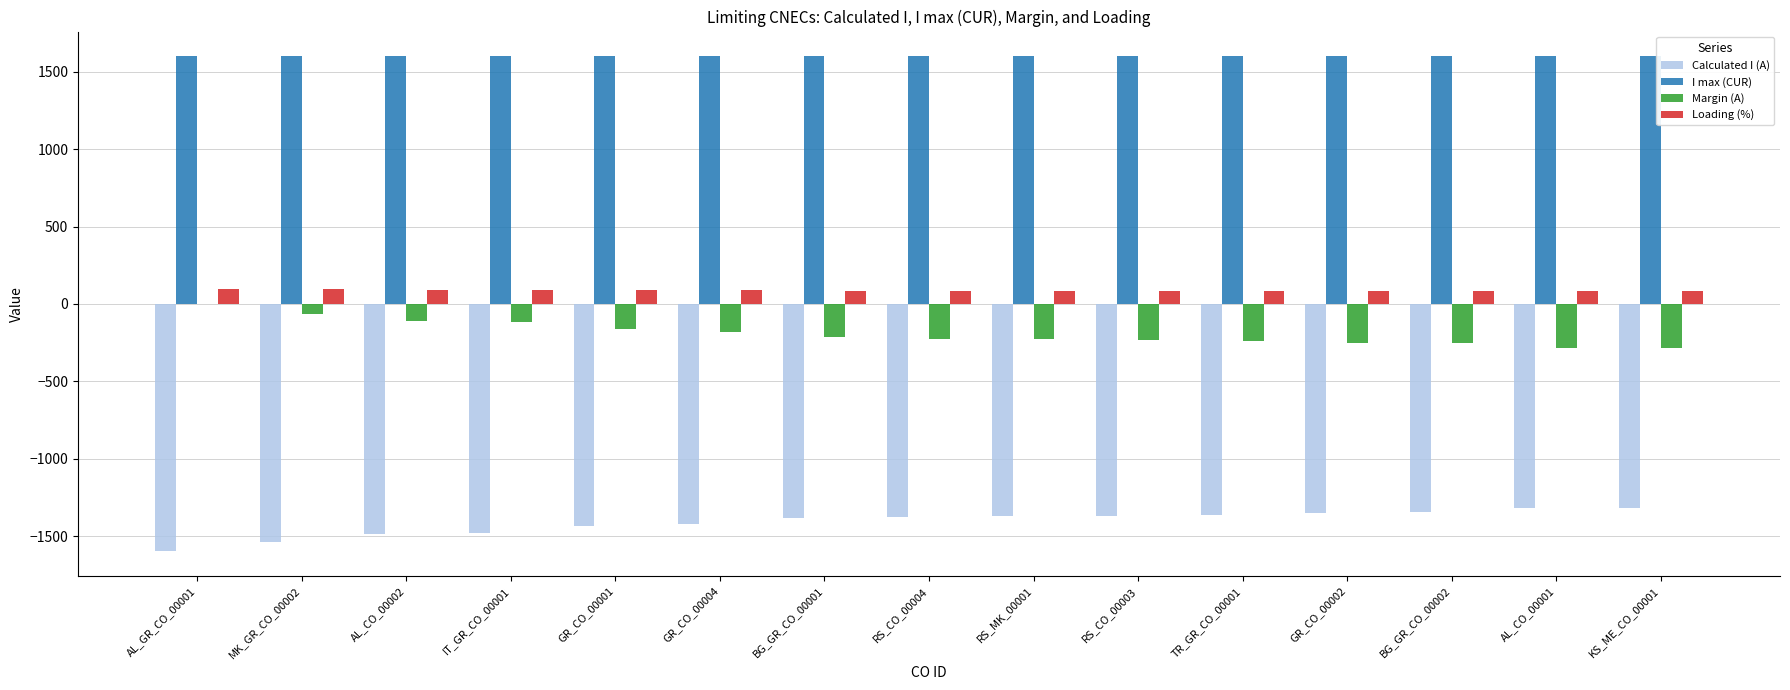

Is the value of I max (CUR) at GR_CO_00004 greater than the value of Calculated I (A) at IT_GR_CO_00001?

Yes